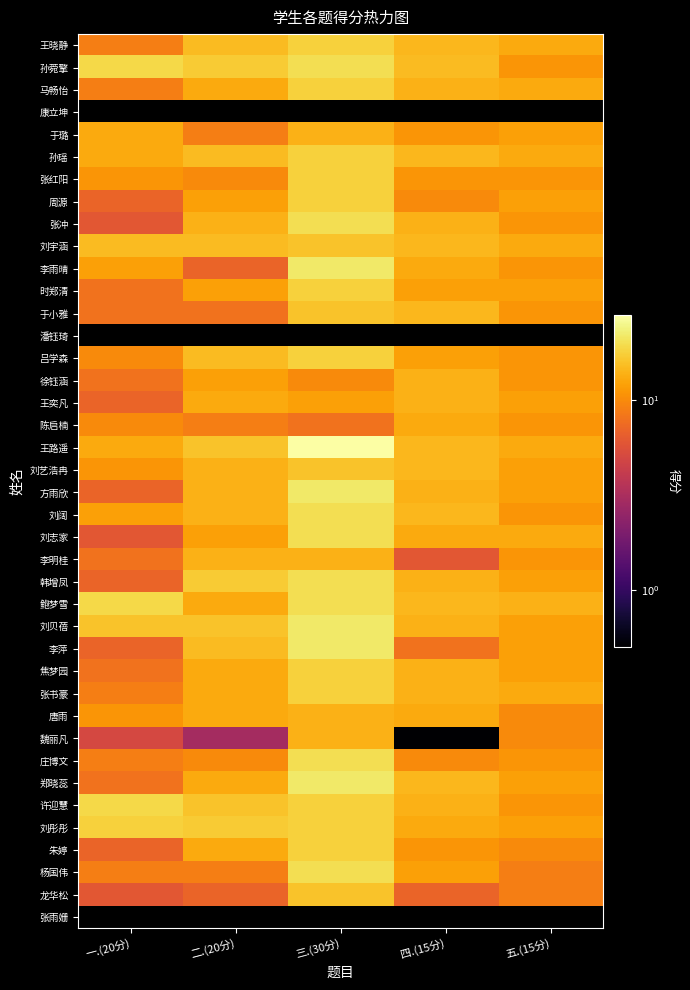

How many distinct data groups are displayed?

40